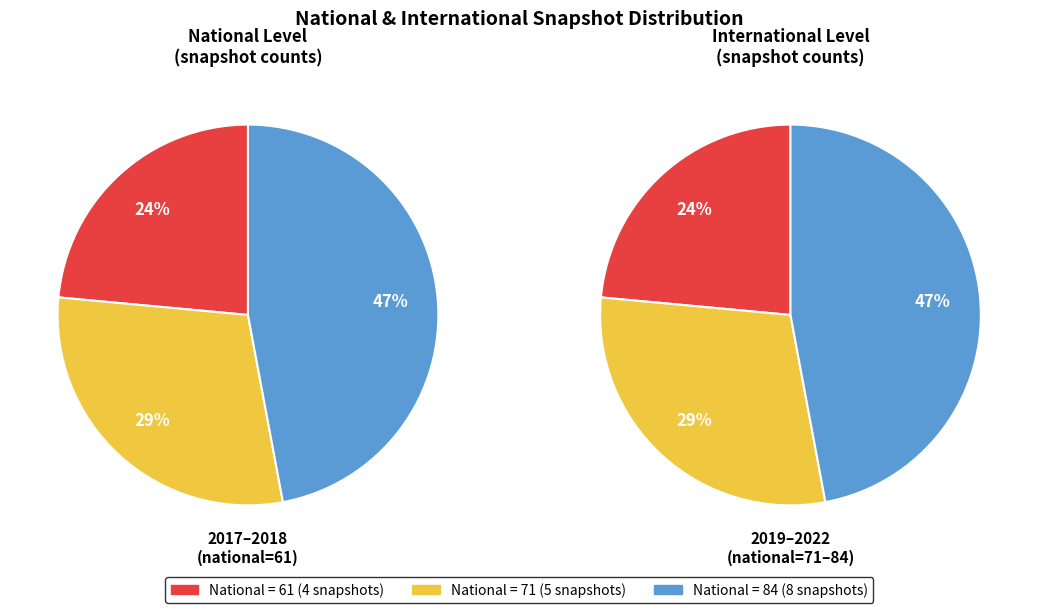

Does 2017-2018 (61) represent more than half of the total?

No